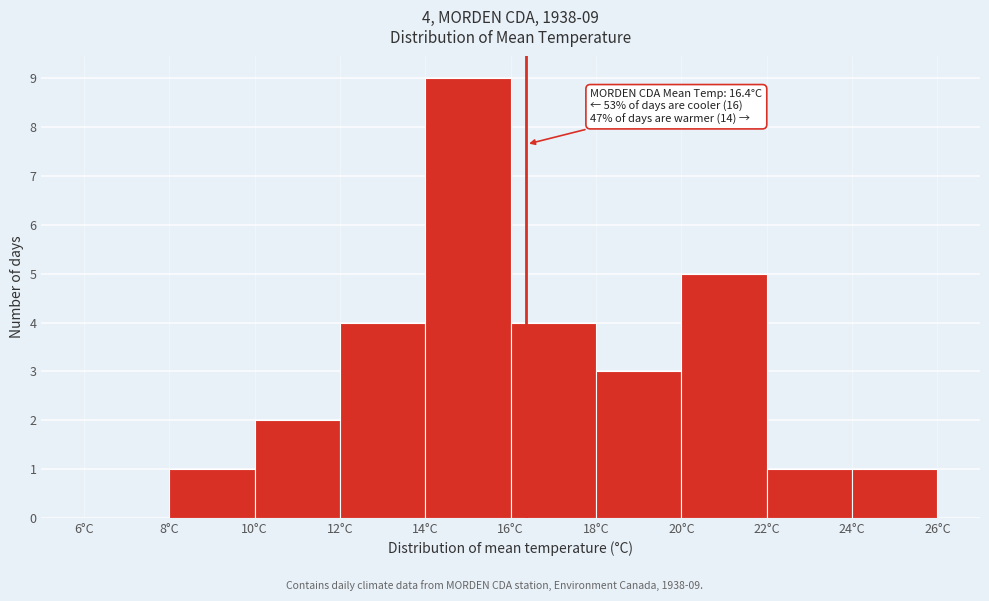

Which range on the x-axis has the tallest bar?

14 to 16